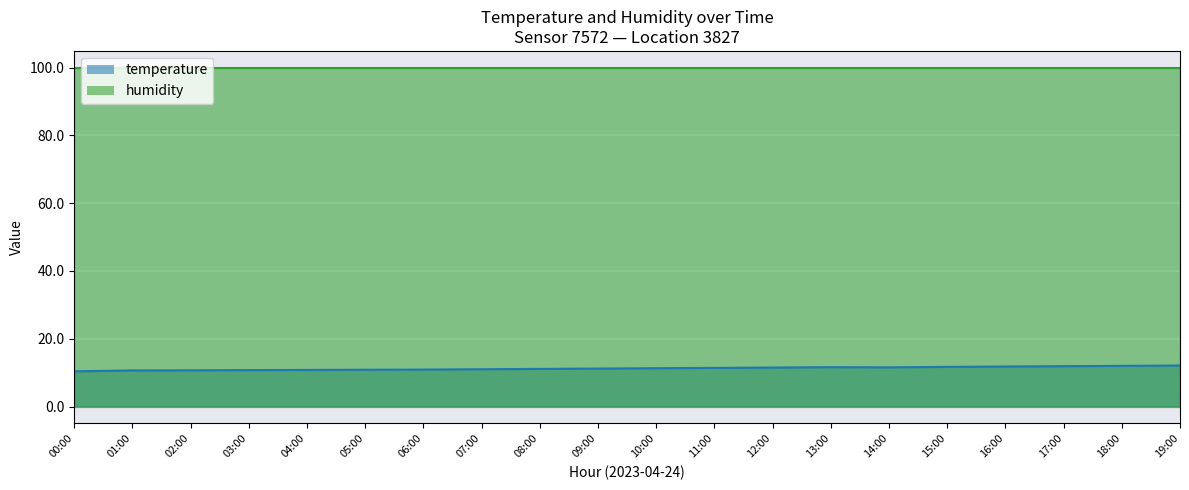

How many lines are shown in the chart?

2